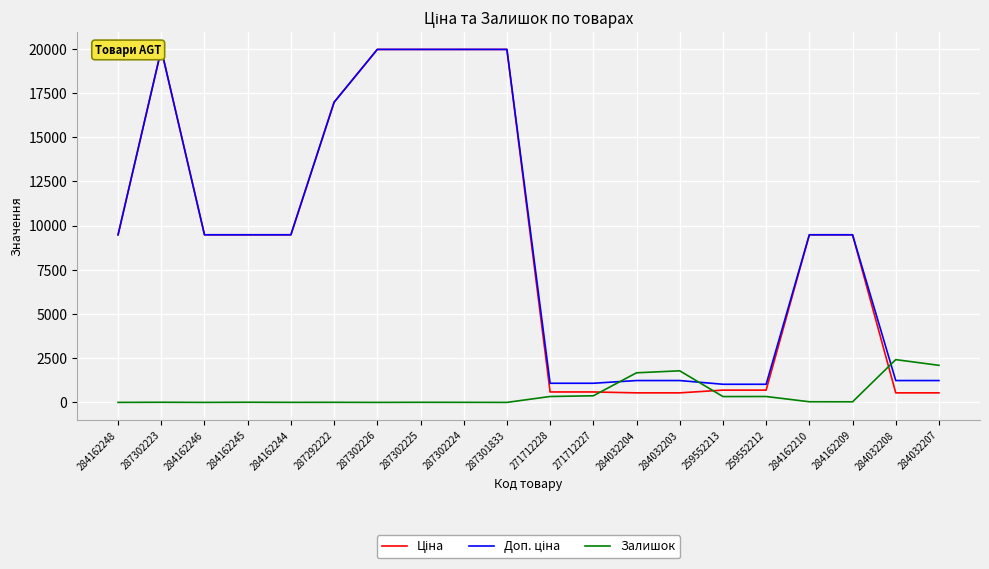

Does the chart display data point markers on the line(s)?

No